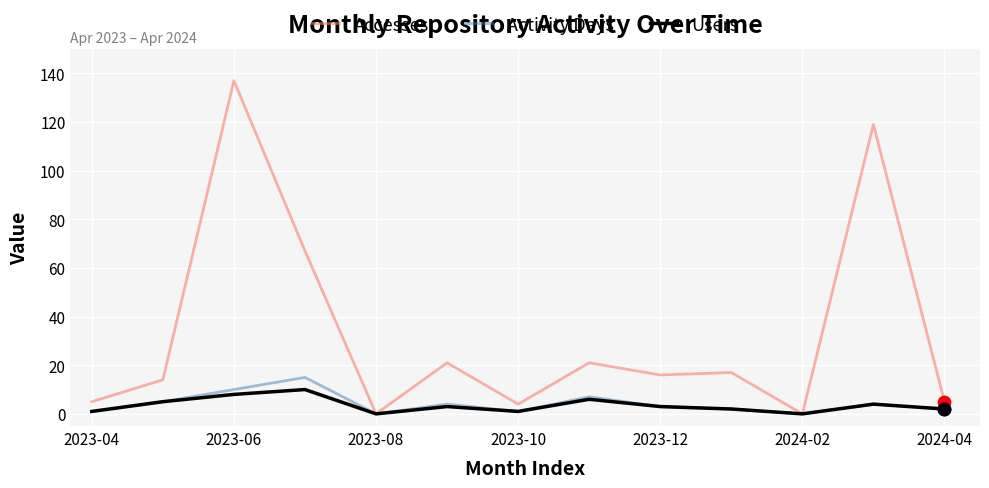

Which series has the largest total across all categories?

Accesses